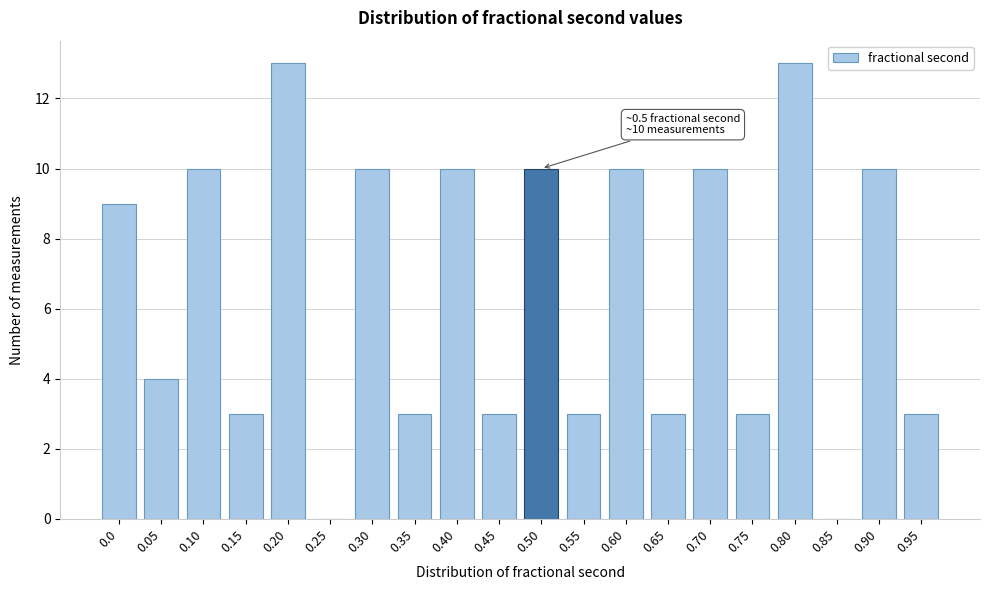

Reading left to right, what are all the values shown in this chart?

0.0=9	0.05=4	0.10=10	0.15=3	0.20=13	0.25=0	0.30=10	0.35=3	0.40=10	0.45=3	0.50=10	0.55=3	0.60=10	0.65=3	0.70=10	0.75=3	0.80=13	0.85=0	0.90=10	0.95=3